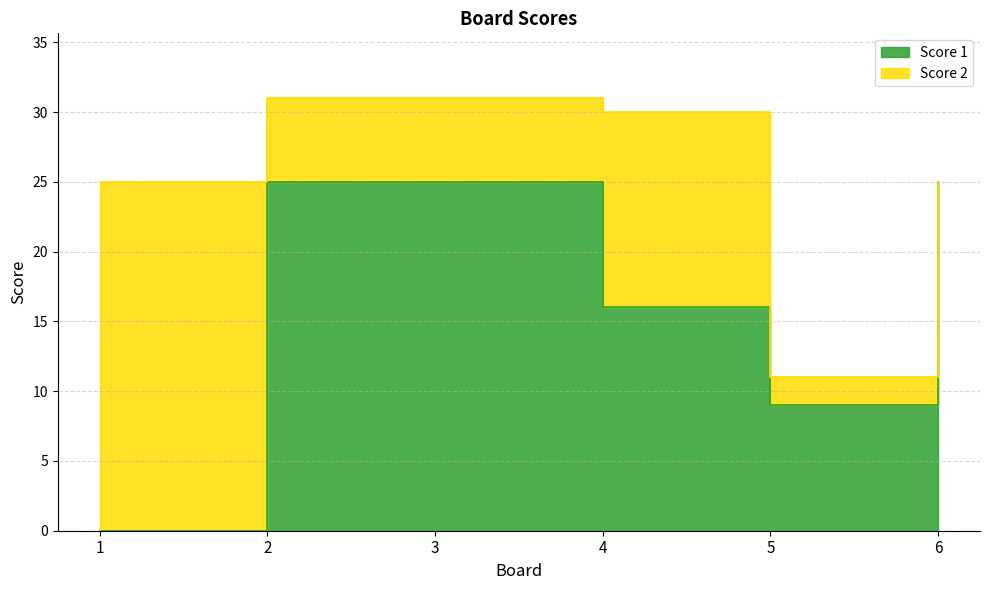

At which category does the chart reach its peak across all series?

2